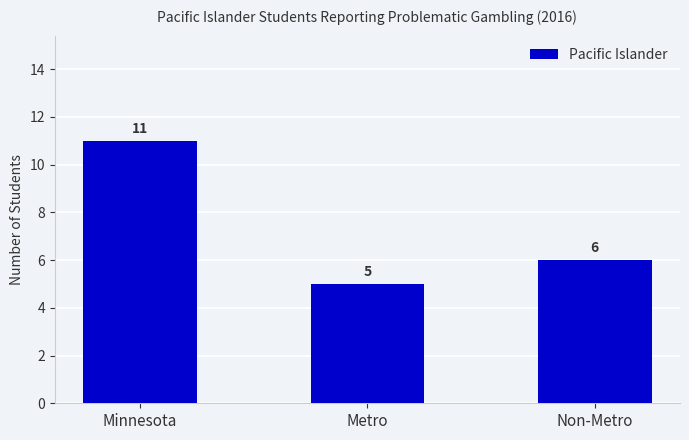

Reading left to right, list all the values displayed in this chart.

Minnesota=11	Metro=5	Non-Metro=6